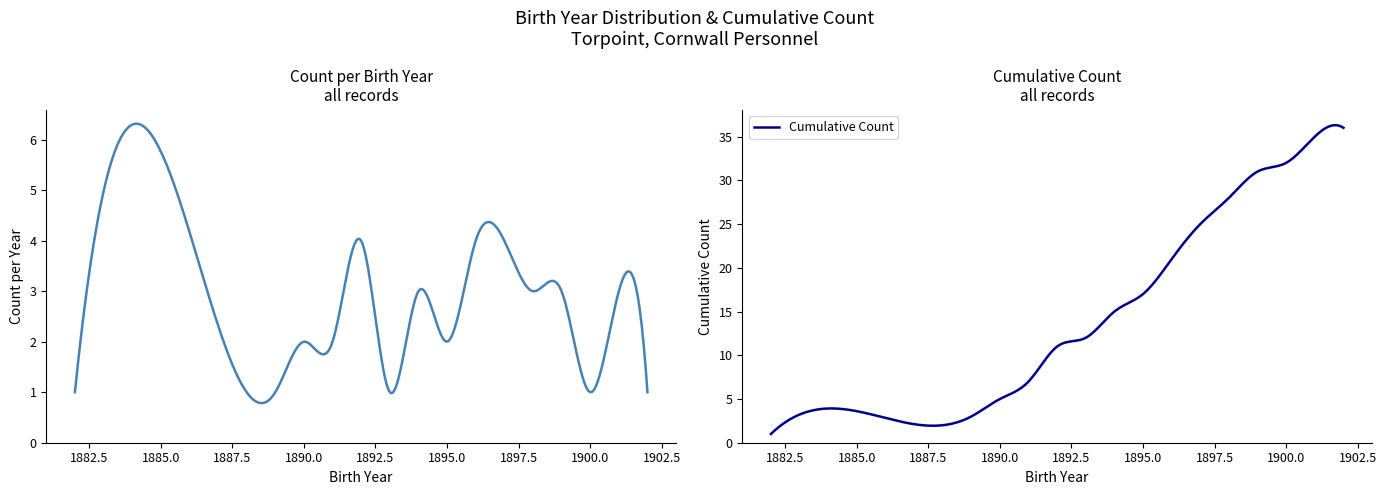

What is the maximum value for Cumulative Count?

36.3